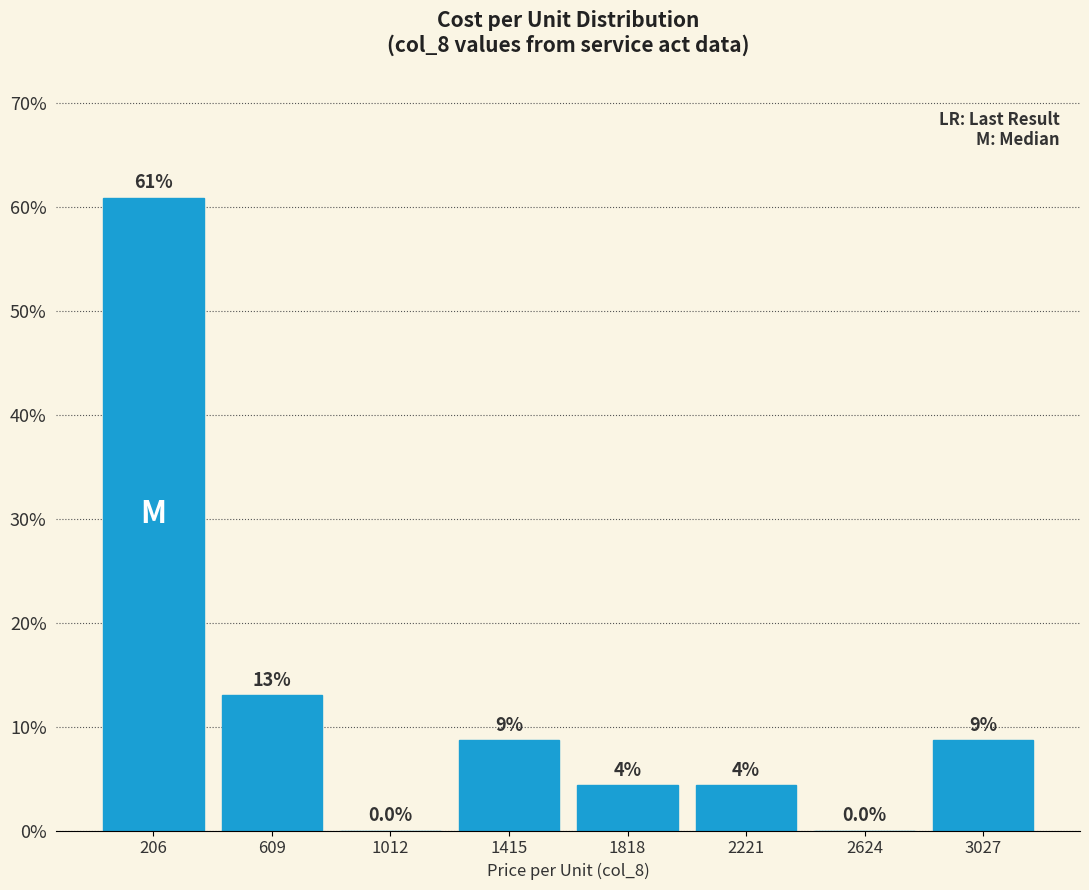

Over which range of the x-axis is the bar tallest?

0 to 400